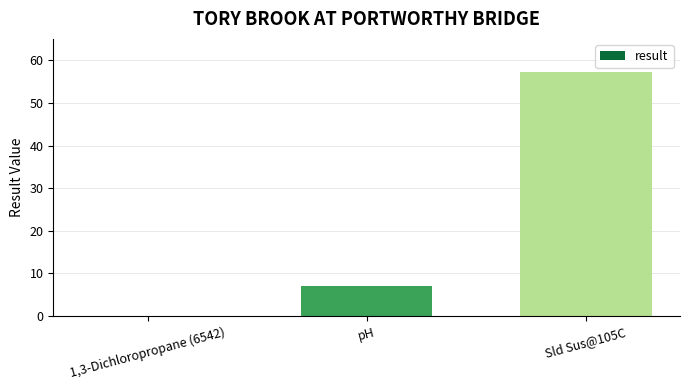

The chart shows a value of 83.8 at Sld Sus@105C. True or false?

False